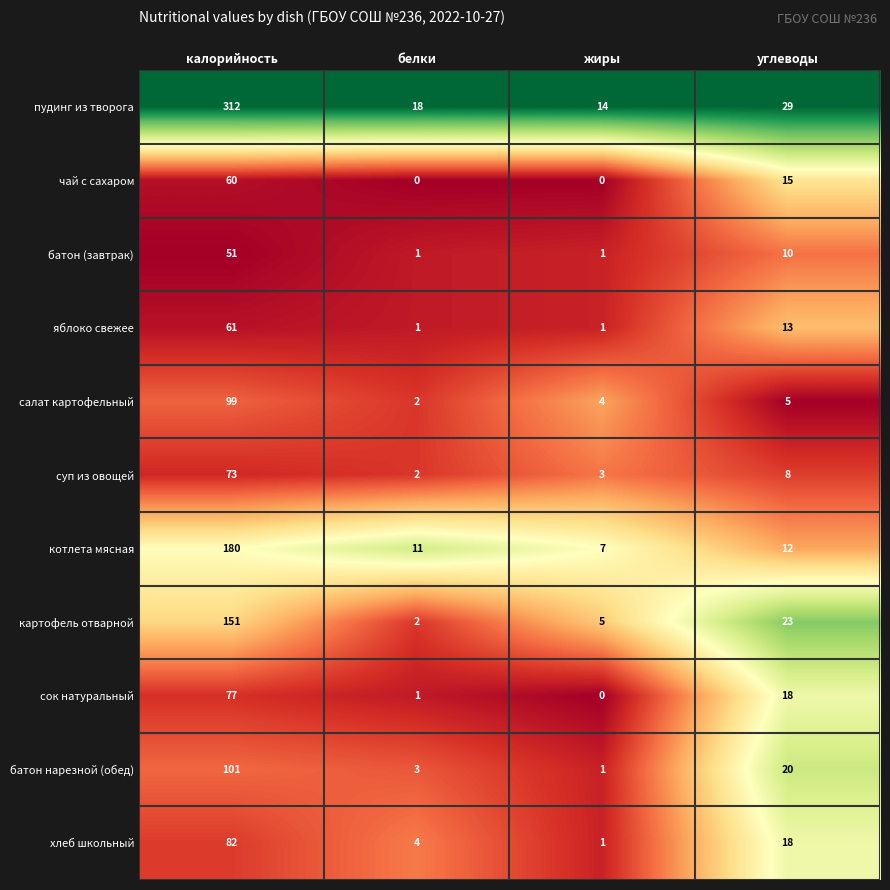

At which label is салат картофельный closest to 50?

углеводы